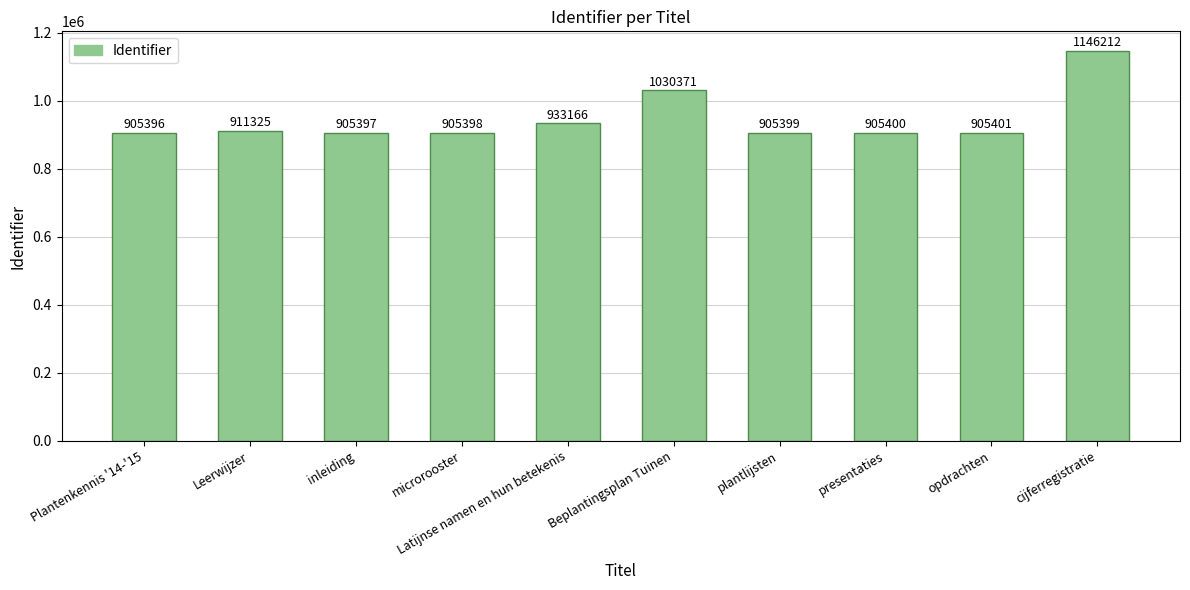

Is it true that the value at Latijnse namen en hun betekenis is 933166?

True